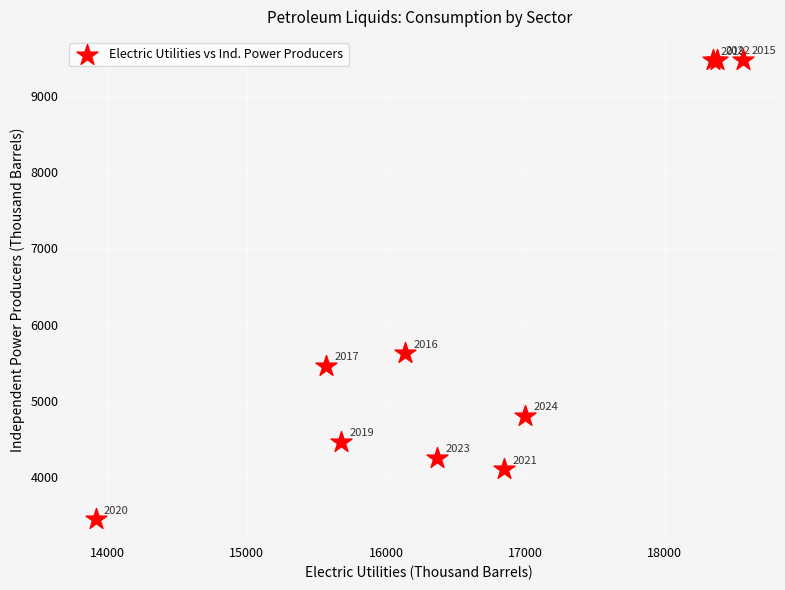

What Y value in the scatter plot is closest to 6460?

5624